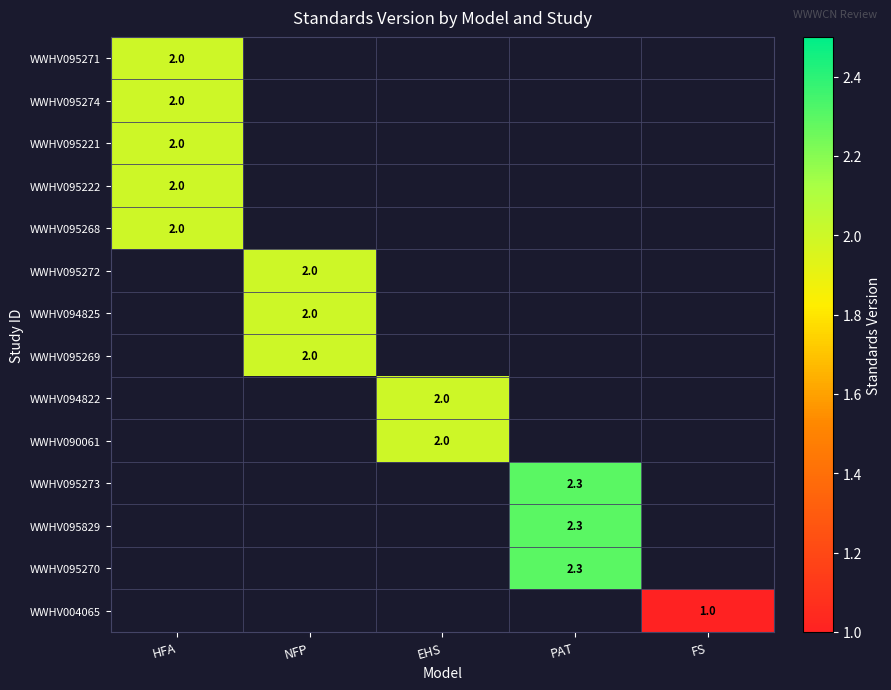

The value of WWHV094822 at EHS is 2.0. True or false?

True